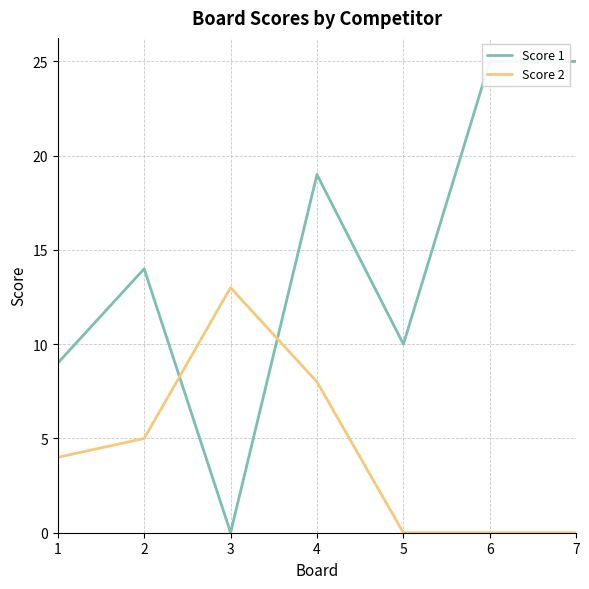

What is the sum of all Score 2 values?

30